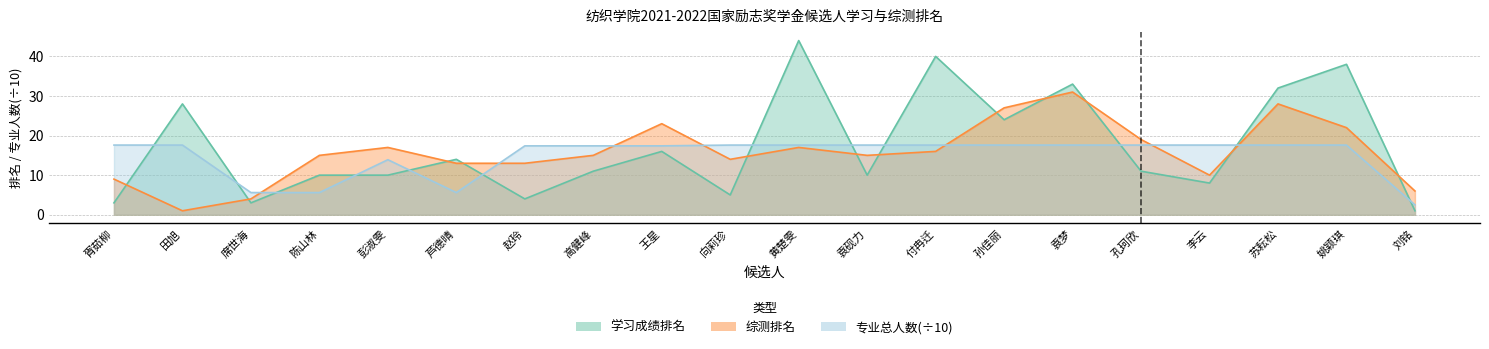

What is the difference between the 专业总人数_scaled values at 王星 and 袁梦?

0.2